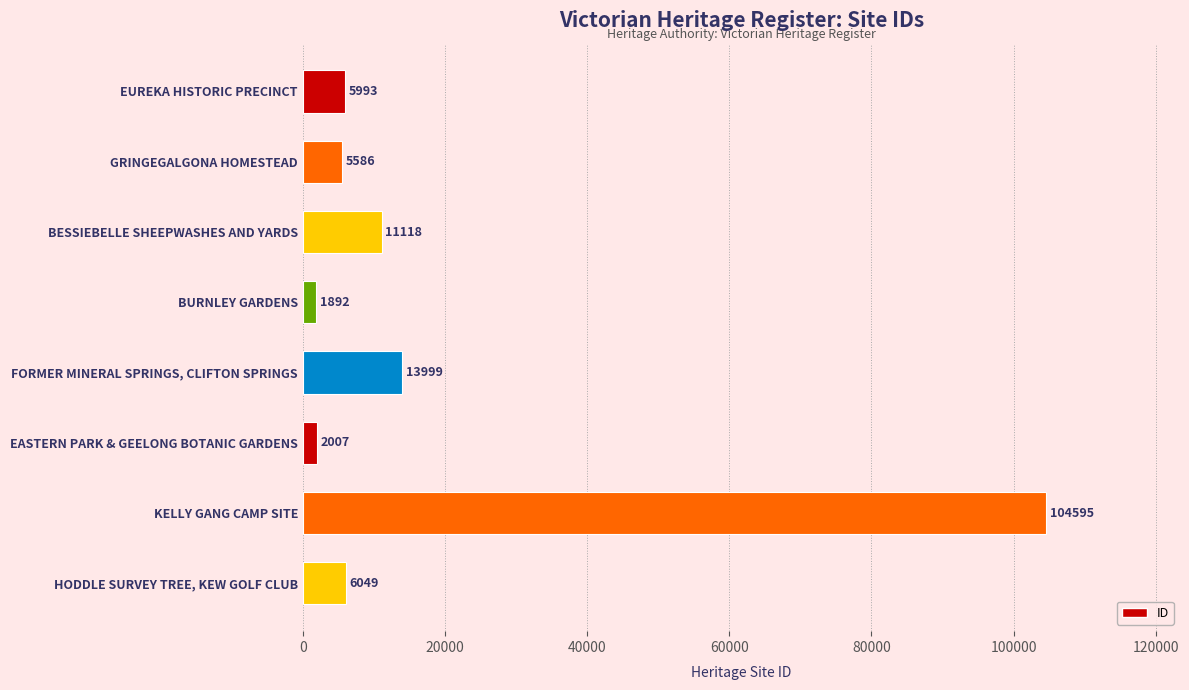

What is the label of the 3rd bar from the bottom?

EASTERN PARK & GEELONG BOTANIC GARDENS